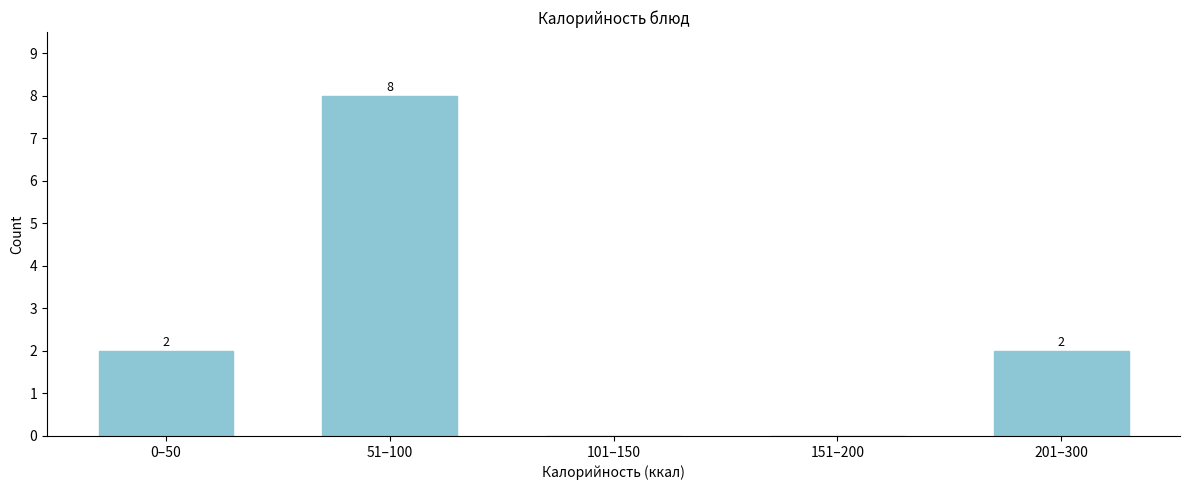

Reading right to left, transcribe all the data shown in this chart.

201–300=2	151–200=0	101–150=0	51–100=8	0–50=2